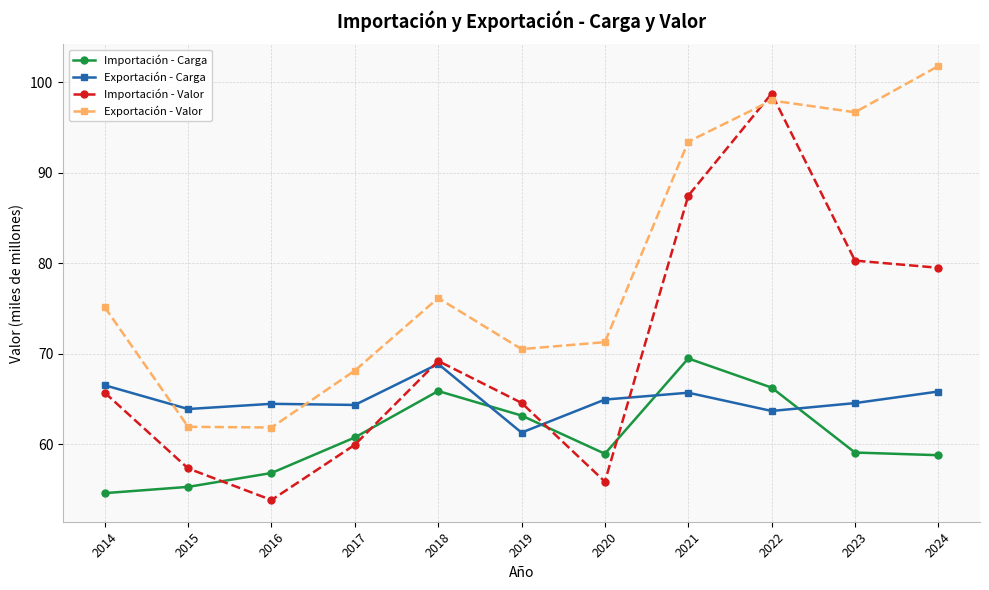

What are all the series names shown in the legend?

Importación - Carga, Exportación - Carga, Importación - Valor, Exportación - Valor